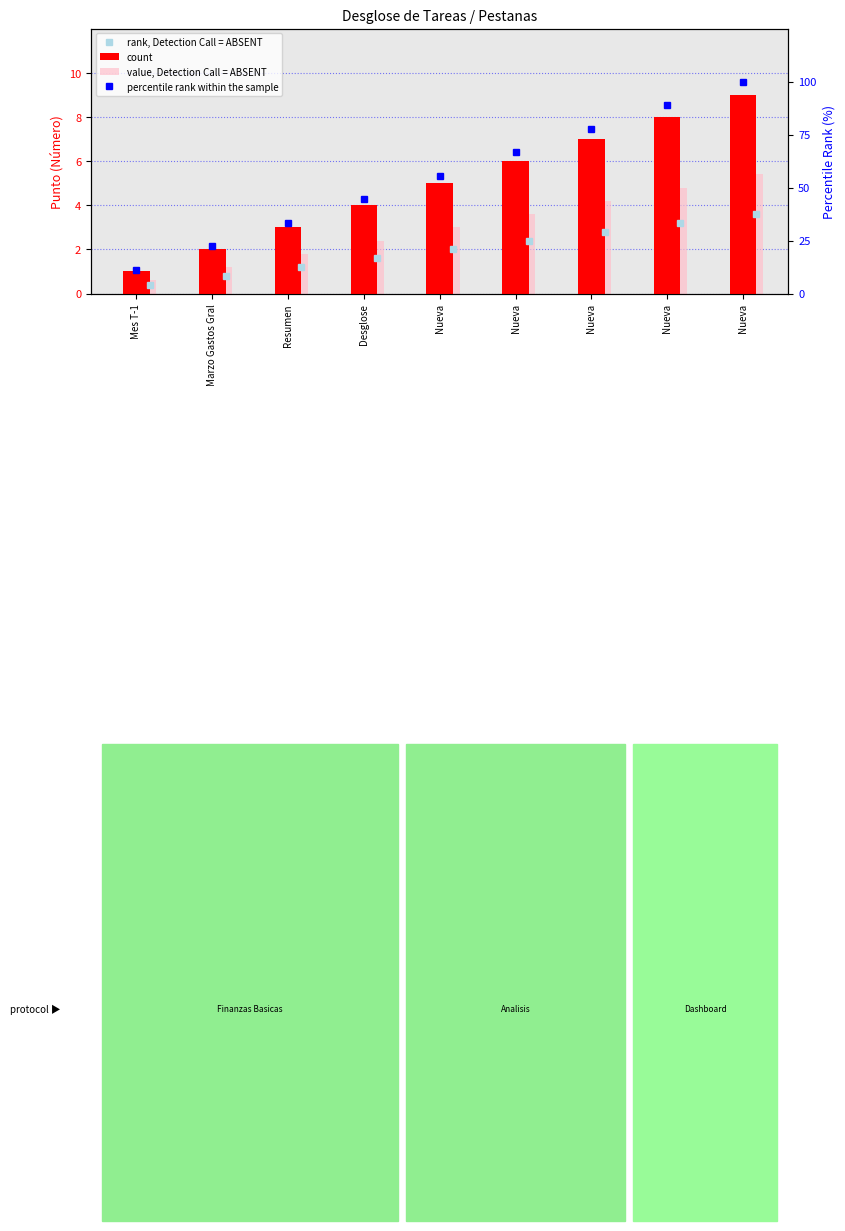

What is the label of the 4th bar from the left?

Desglose